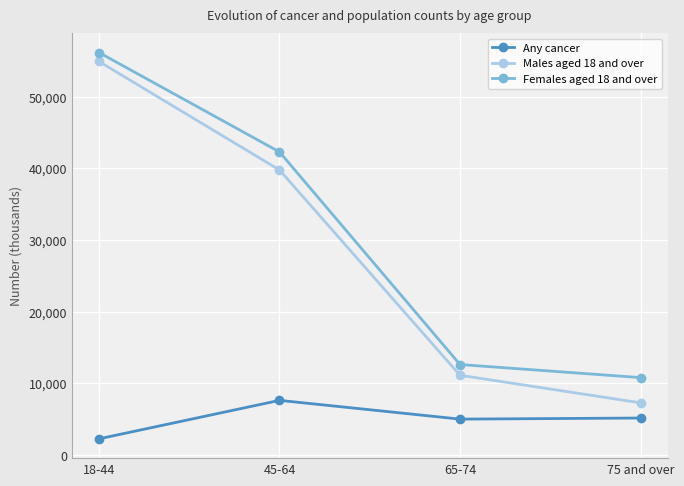

The value of Males aged 18 and over at 75 and over is 7285. True or false?

True